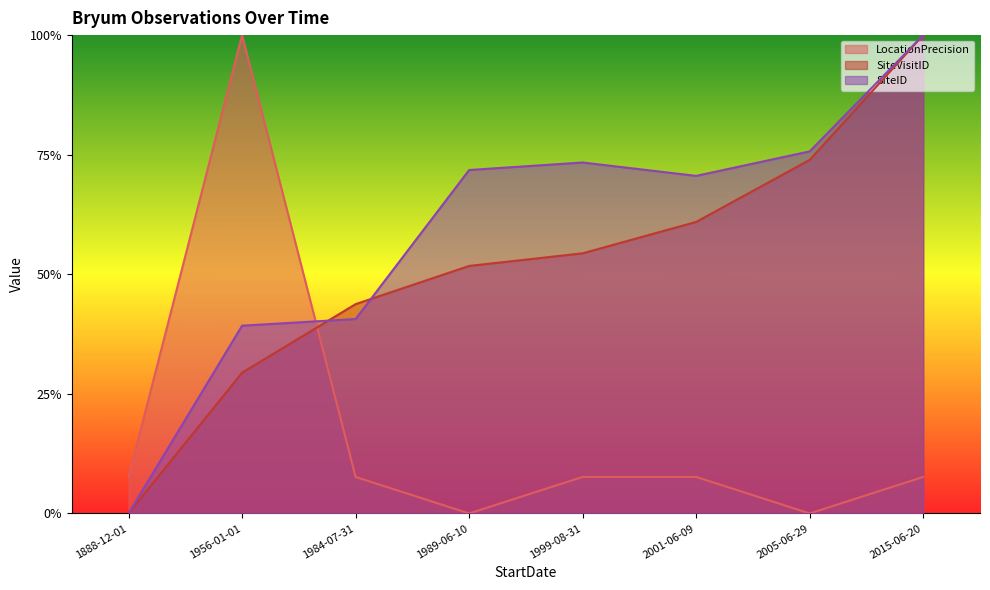

Reading left to right, extract all data points from this chart.

LocationPrecision: 1888-12-01=0.1	1956-01-01=1.0	1984-07-31=0.1	1989-06-10=0.0	1999-08-31=0.1	2001-06-09=0.1	2005-06-29=0.0	2015-06-20=0.1
SiteVisitID: 1888-12-01=0.0	1956-01-01=0.3	1984-07-31=0.4	1989-06-10=0.5	1999-08-31=0.5	2001-06-09=0.6	2005-06-29=0.7	2015-06-20=1.0
SiteID: 1888-12-01=0.0	1956-01-01=0.4	1984-07-31=0.4	1989-06-10=0.7	1999-08-31=0.7	2001-06-09=0.7	2005-06-29=0.8	2015-06-20=1.0